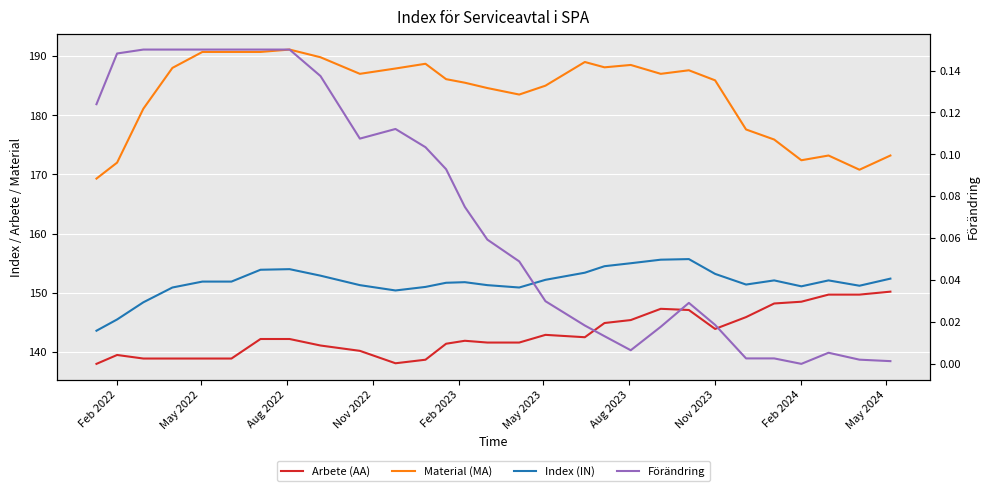

True or false: Material (MA) has more than 2 interior local peaks.

True